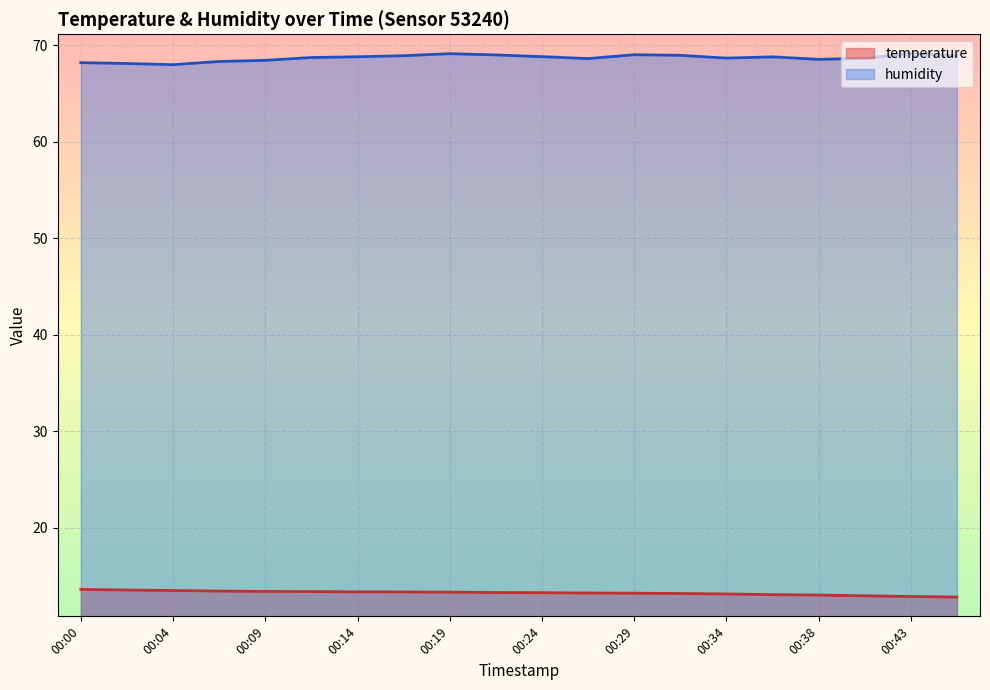

What is the difference between the humidity values at 00:00 and 00:31?

0.8